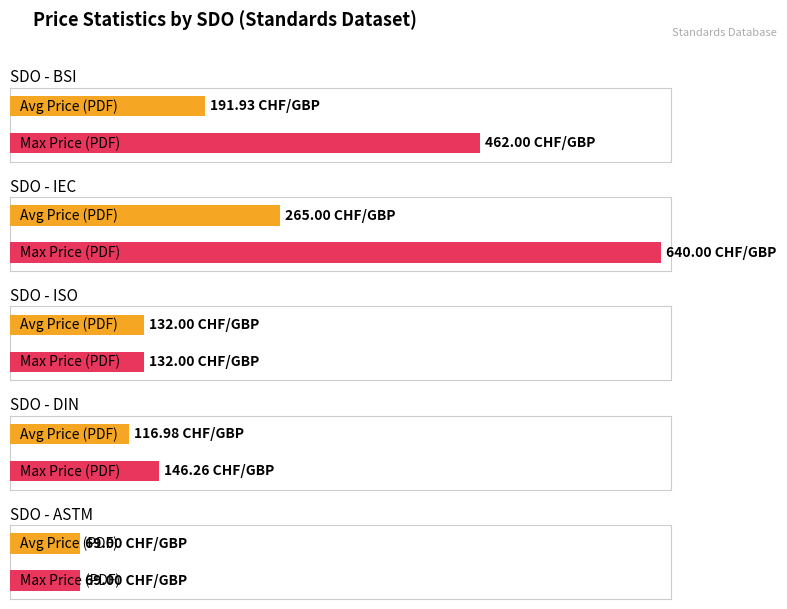

Does the chart contain stacked bars?

No